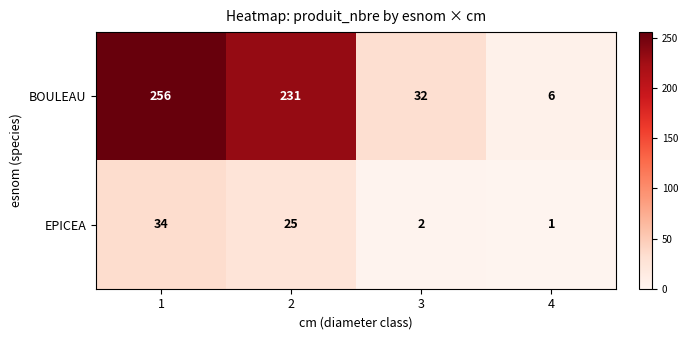

Which series has the widest spread of values?

BOULEAU